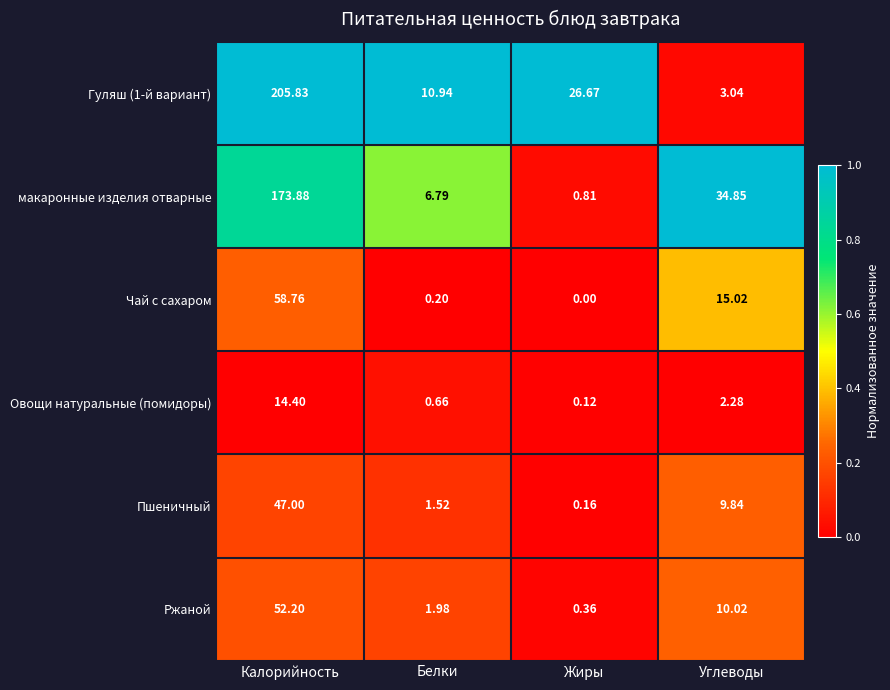

How many distinct data groups are displayed?

6